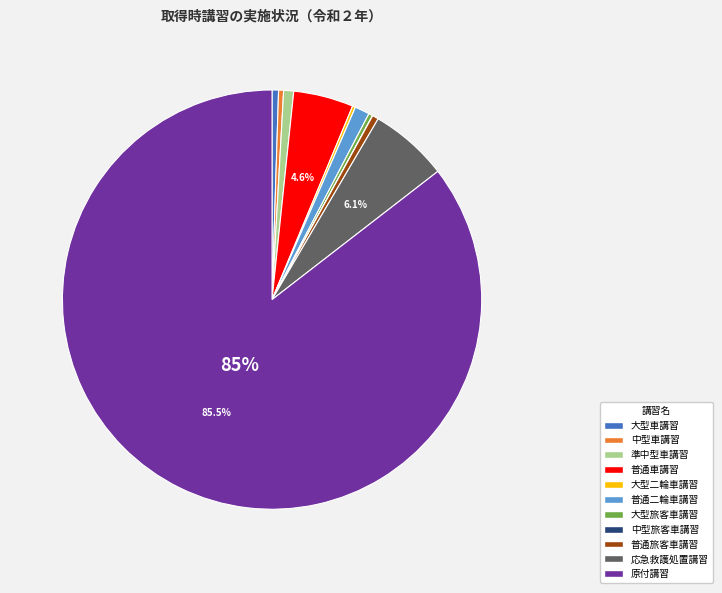

Is 原付講習 the majority of the pie?

Yes